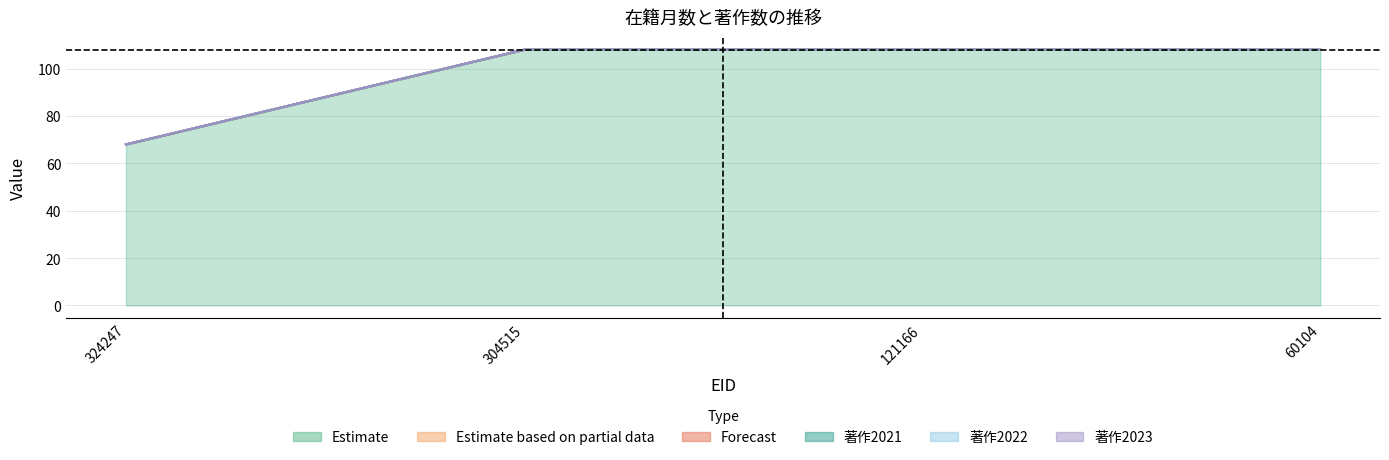

True or false: 在籍月数 and 著作2022 intersect in this chart.

False